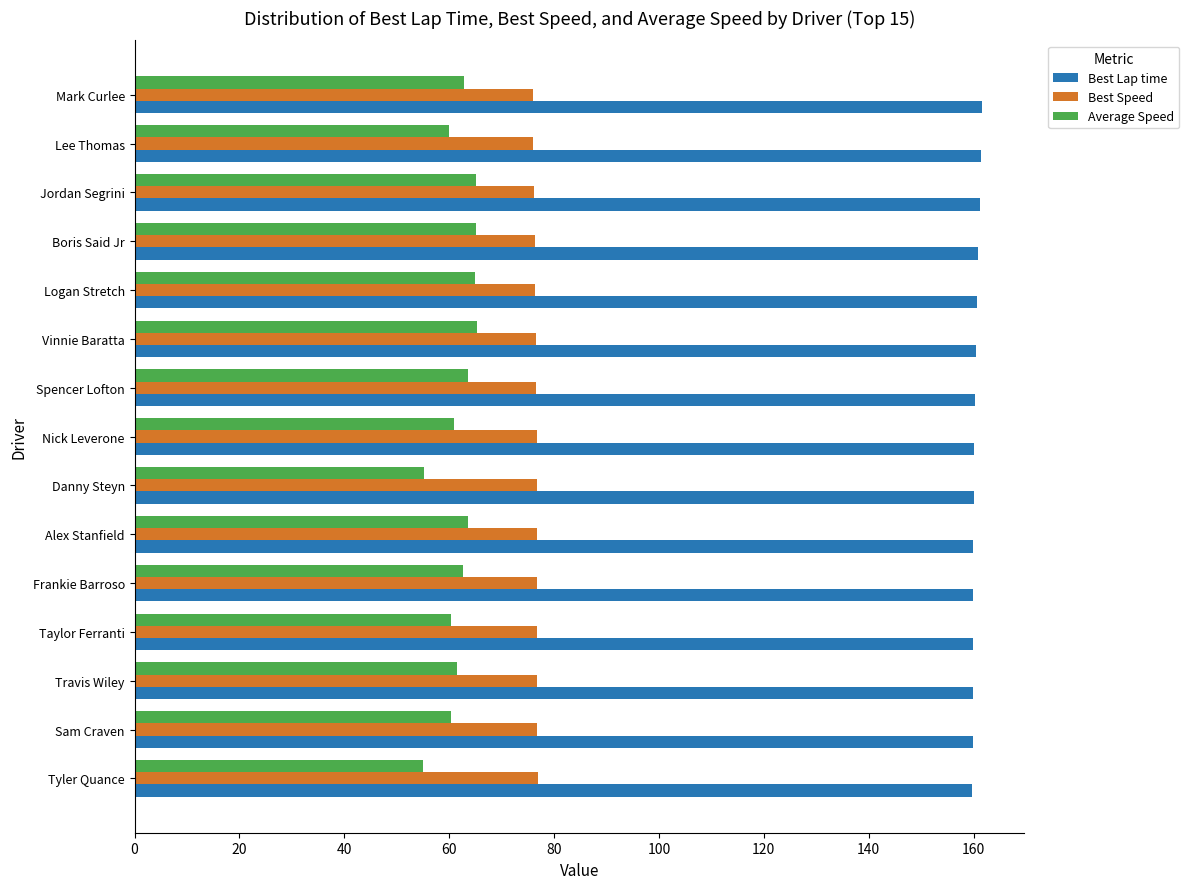

What is the greatest value displayed?

161.5